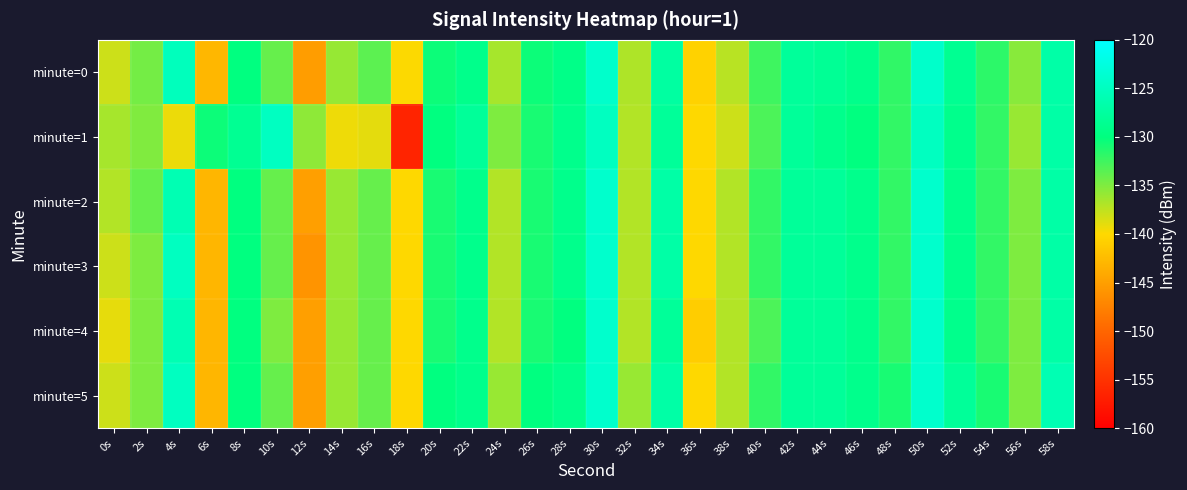

What is the greatest value displayed?

-124.0